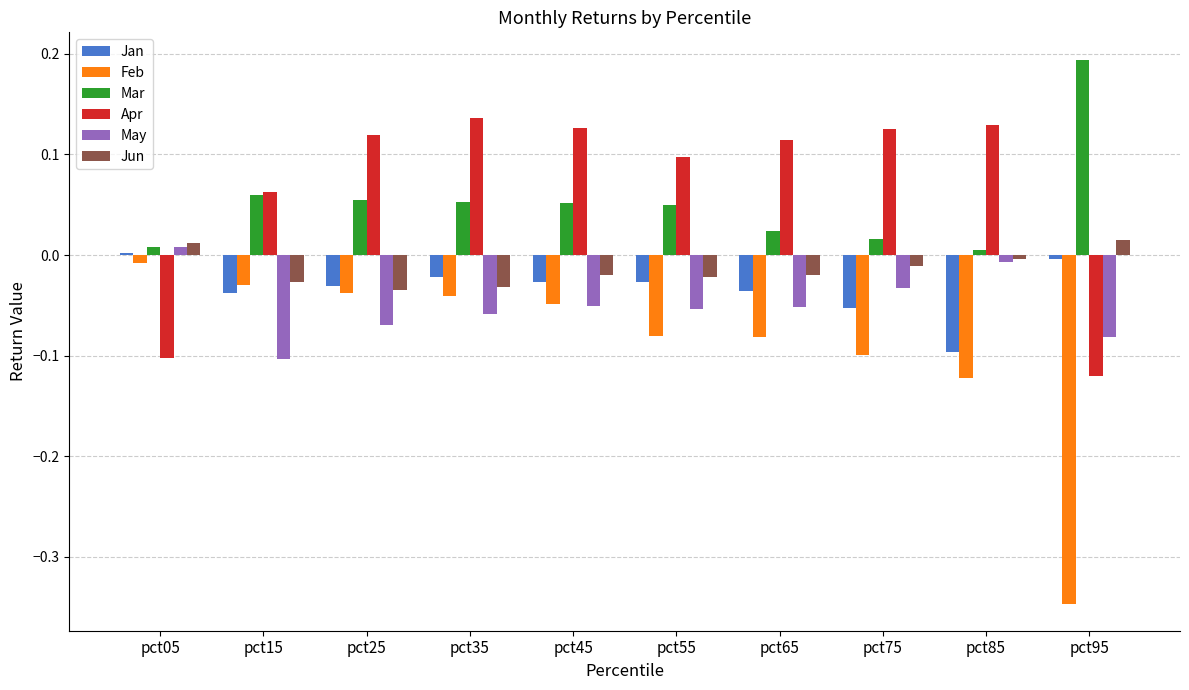

What is the sum of all Apr values?

0.7